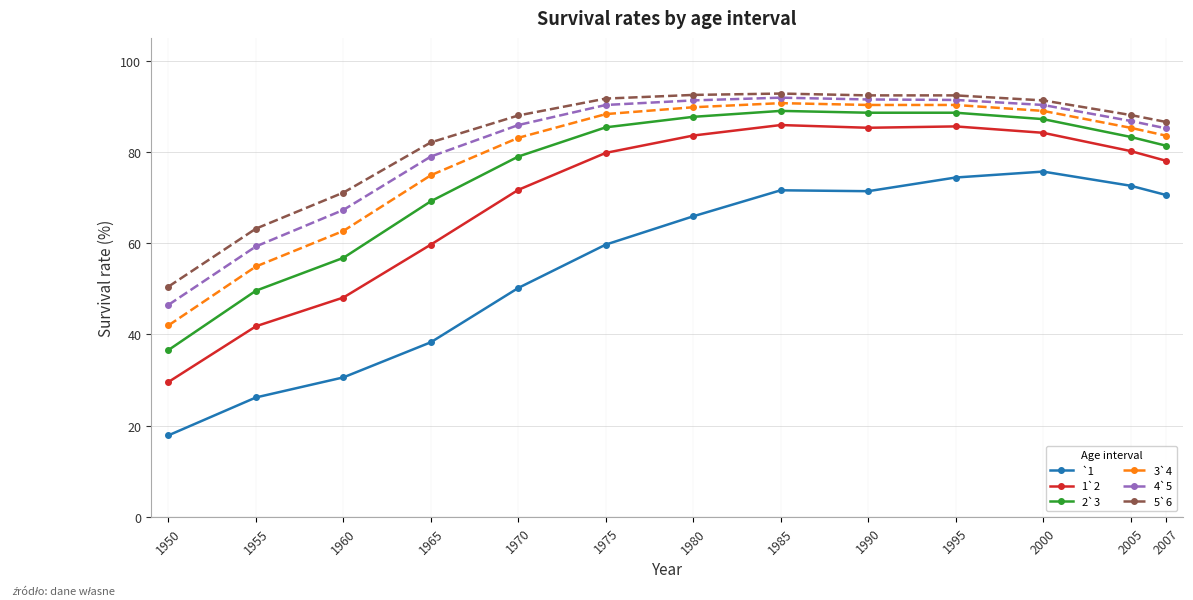

At which label is `1 closest to 46?

1970